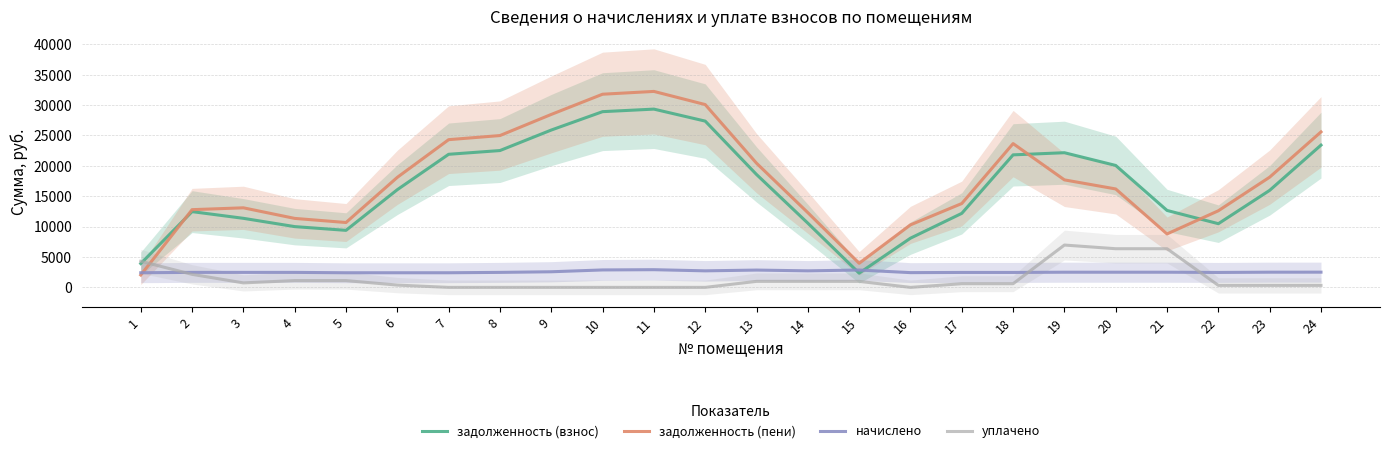

What is the difference between the highest and lowest values at 8?

24984.6